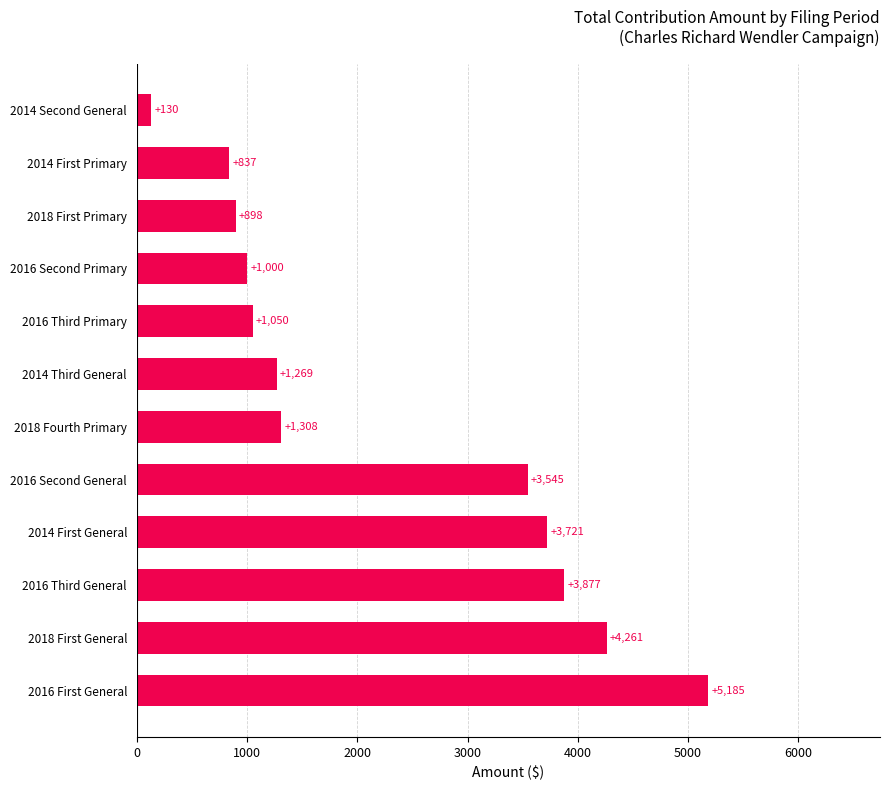

Does the chart contain any negative values?

No